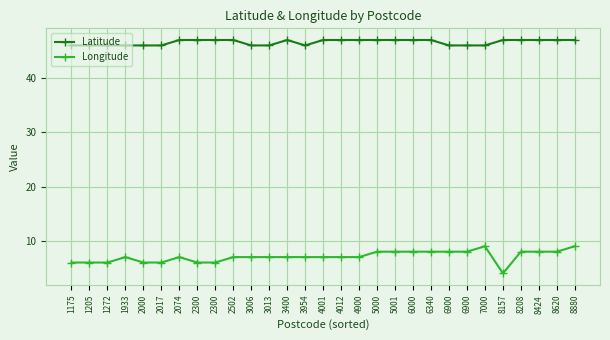

Count the number of data series in this chart.

2